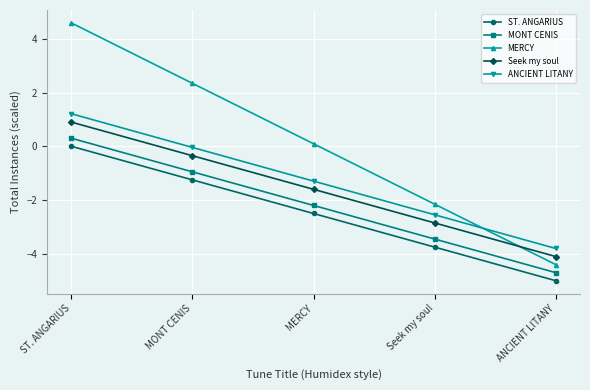

What is the sum of the Seek my soul values at ANCIENT LITANY and Seek my soul?

-6.9